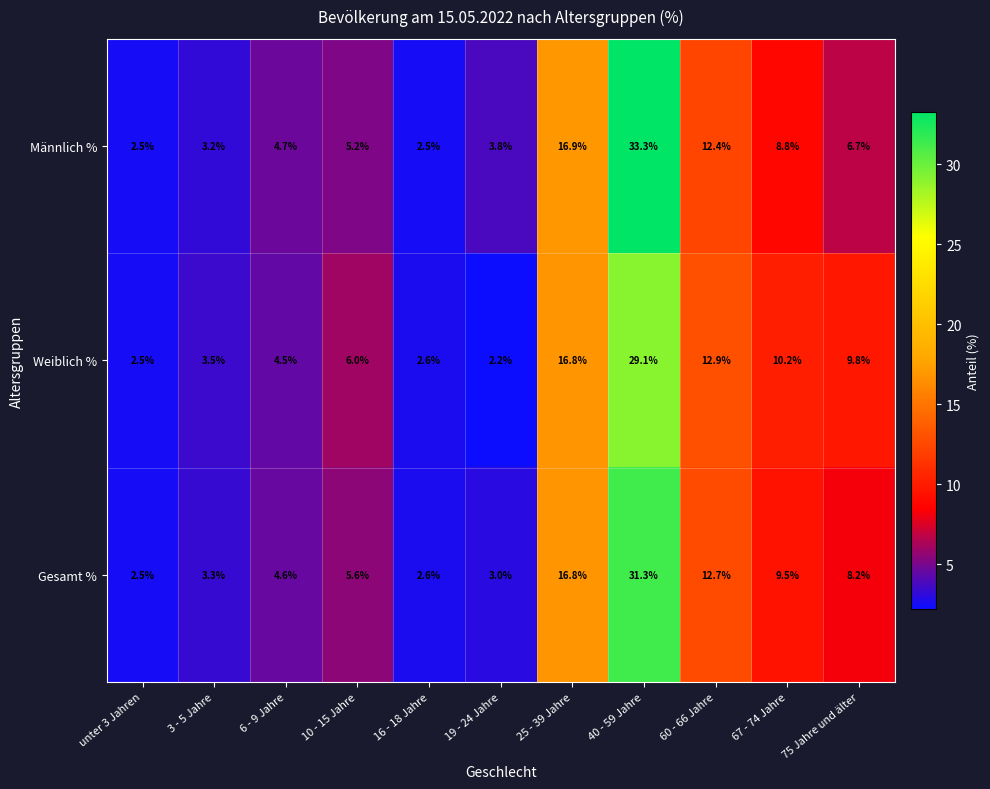

At how many categories does at least one series exceed 10?

4